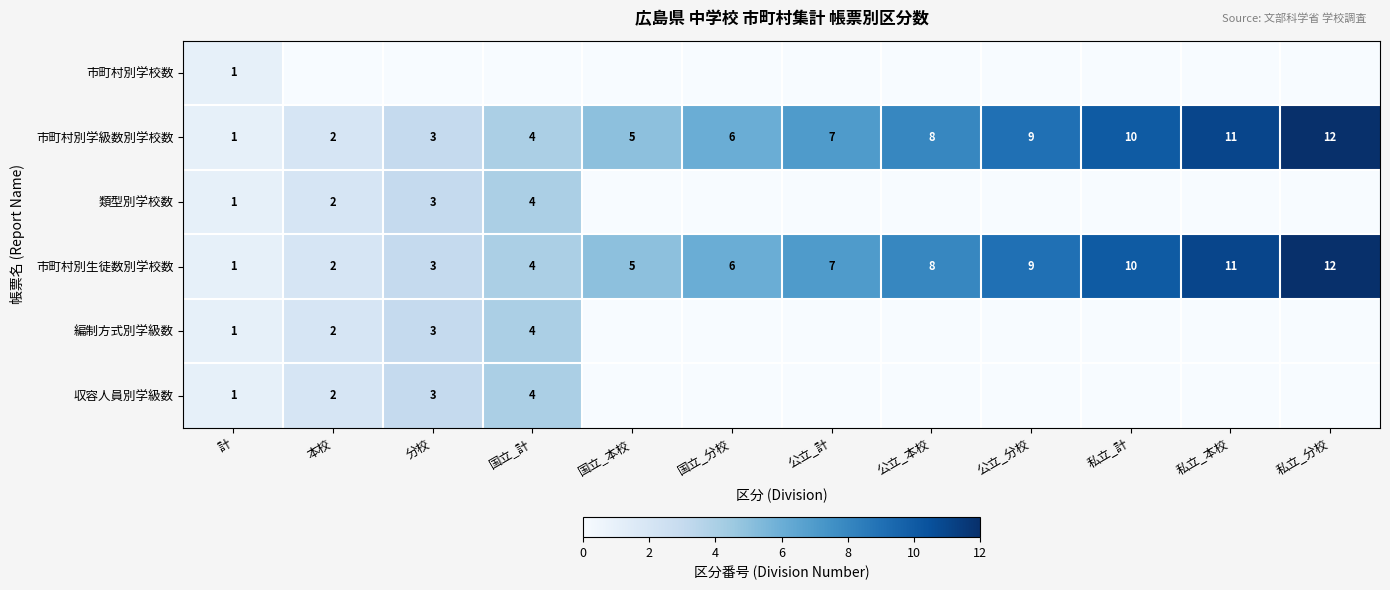

What is the sum of the 市町村別生徒数別学校数 values at 公立_分校 and 私立_計?

19